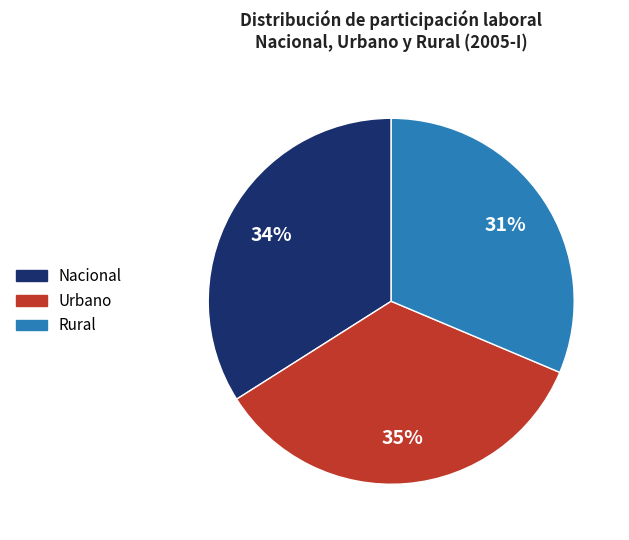

To the nearest percent, what is the average slice percentage?

33%